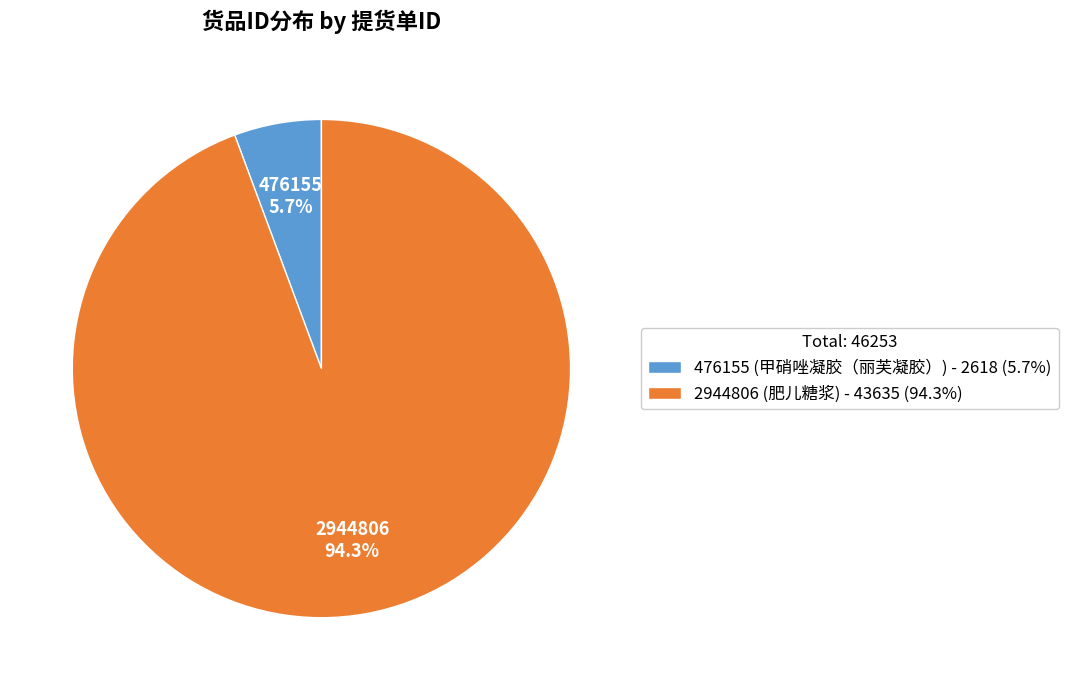

Rank the categories by value from highest to lowest.

2944806, 476155